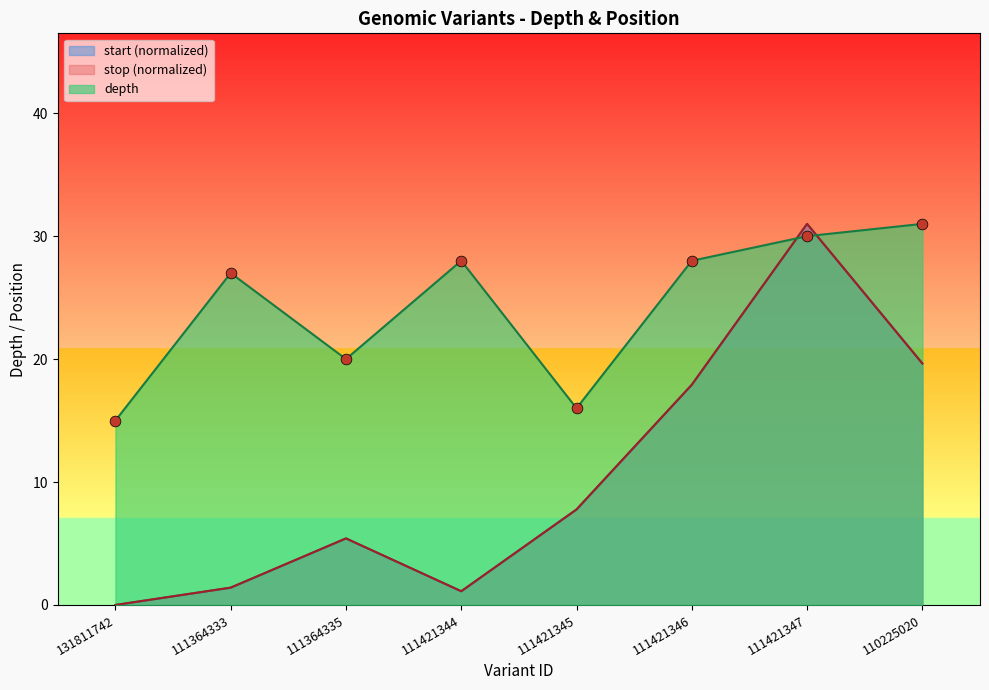

Which series reaches the maximum Y coordinate?

depth